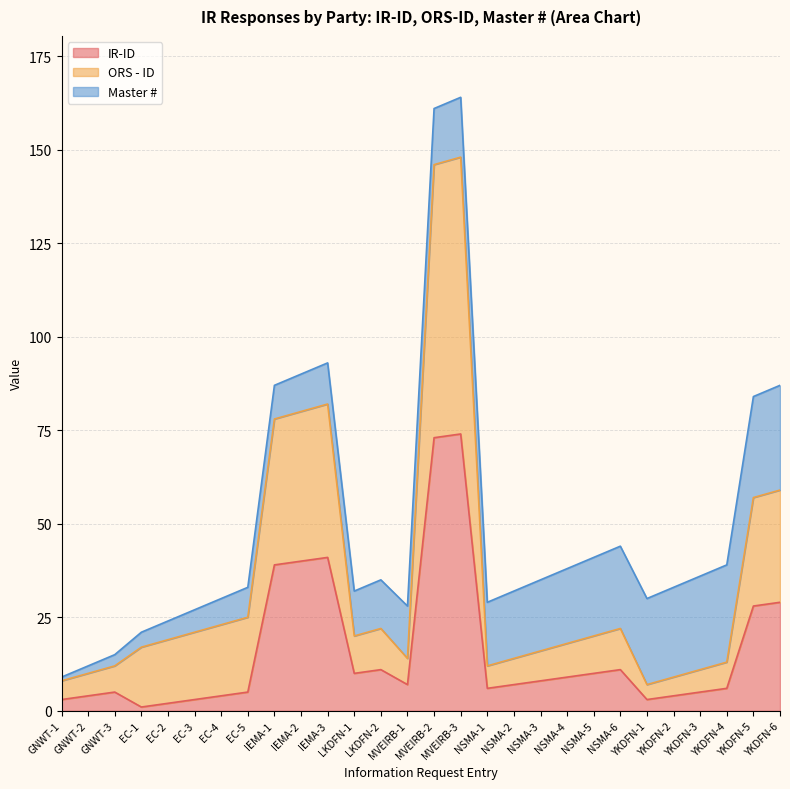

Which series has the largest total across all categories?

ORS - ID